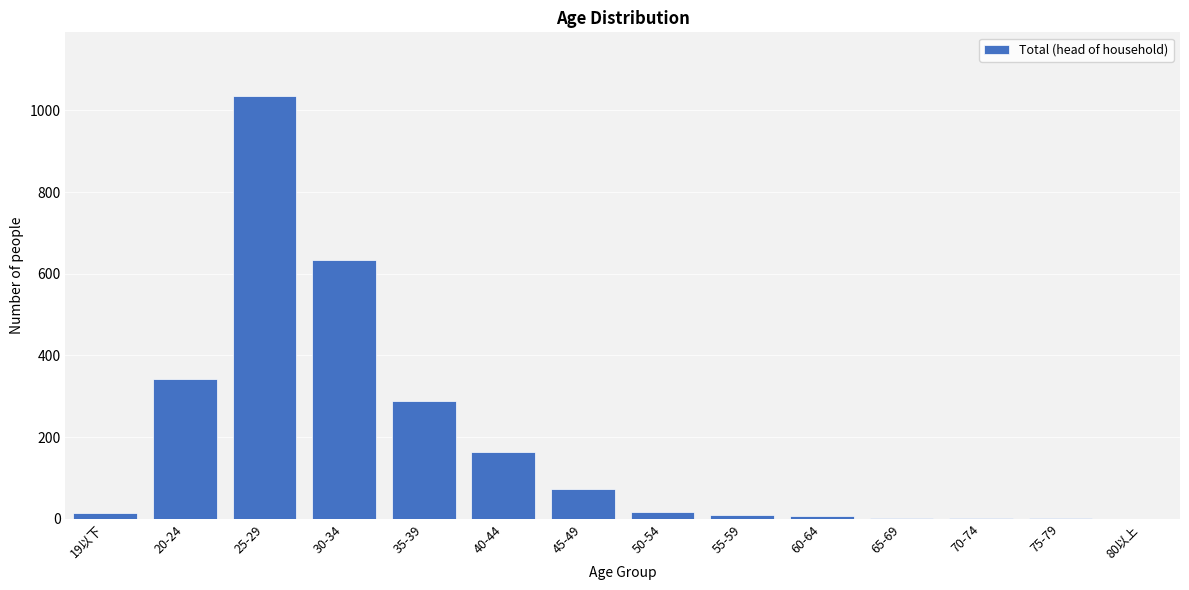

What is the sum of all values?

2589